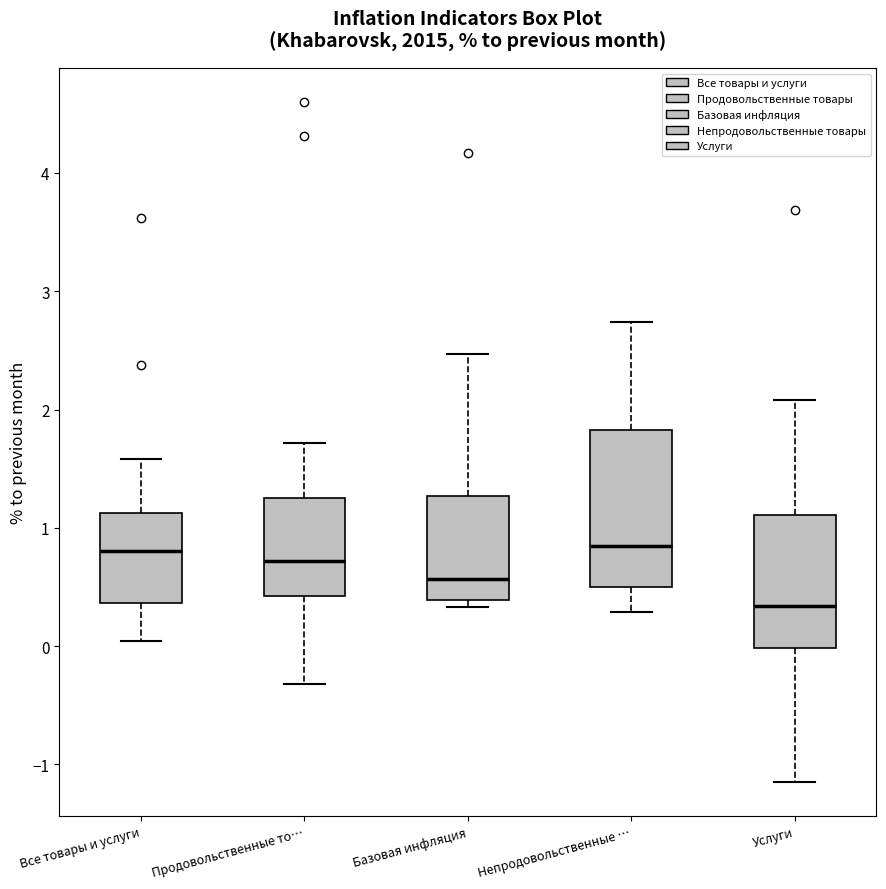

Where is the lower edge of the box for Все товары и услуги on the y-axis? The values are not printed on the chart, so give them approximately, as read against the axis.

0.4